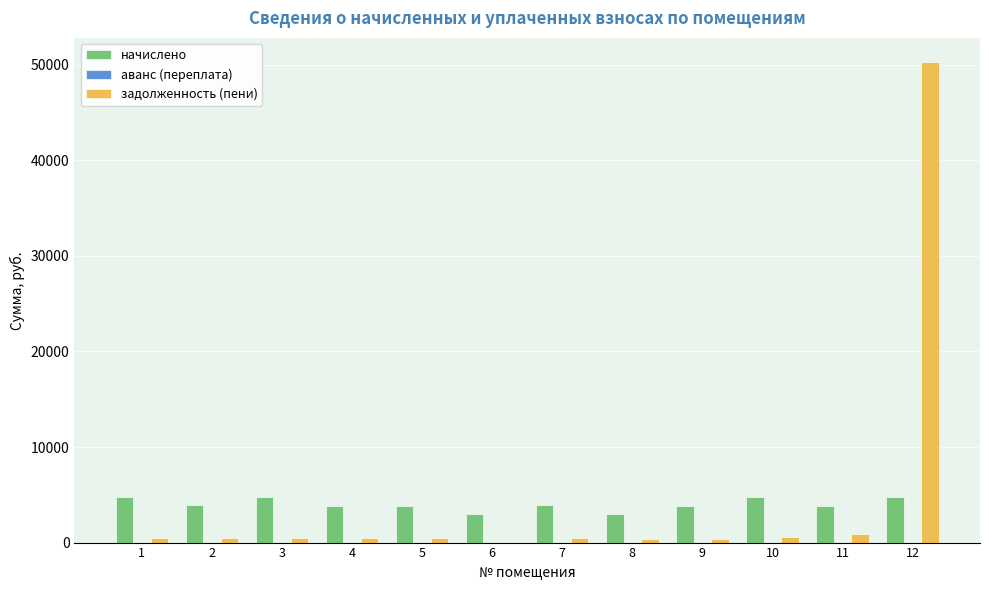

How many data points in начислено are above 3890?

6